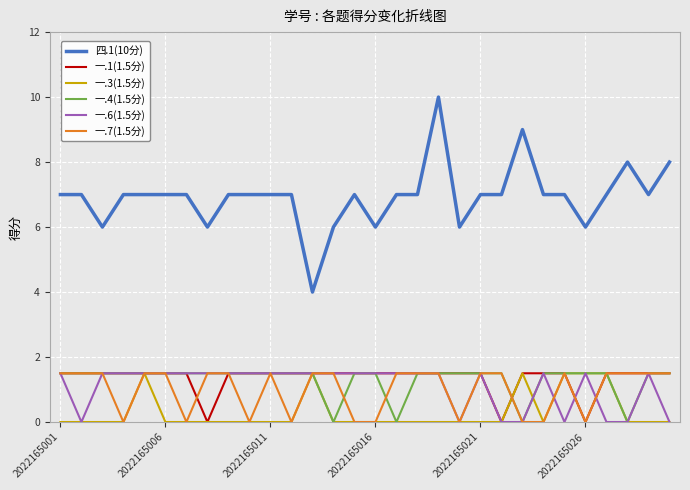

Which series has the largest total across all categories?

四.1(10分)